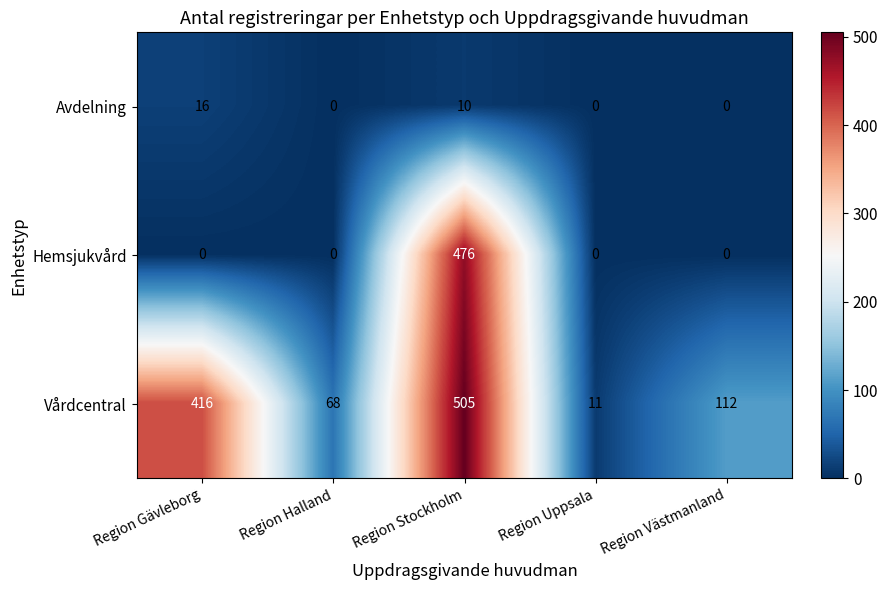

What is the sum of all Vårdcentral values?

1112